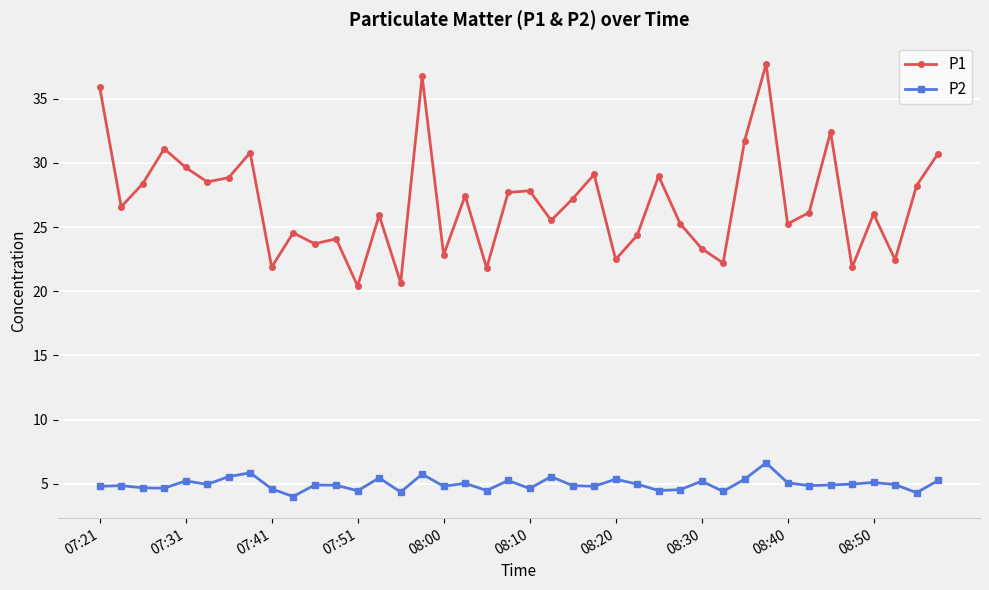

List the series in order of their overall mean, highest first.

P1, P2